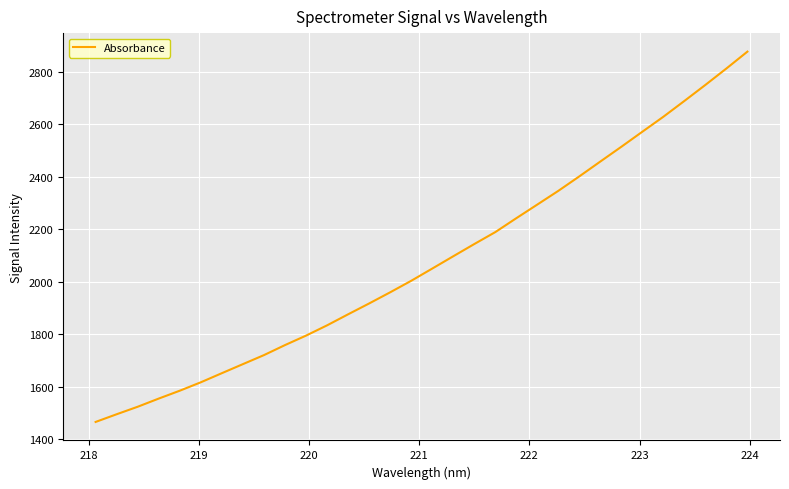

What is the minimum value shown in the chart?

1466.0